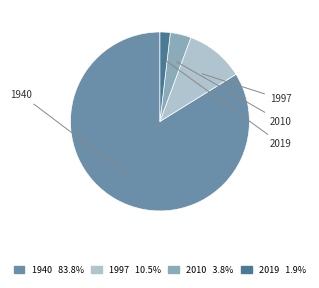

To the nearest percent, what is the combined percentage of 1940 and 2010?

88%